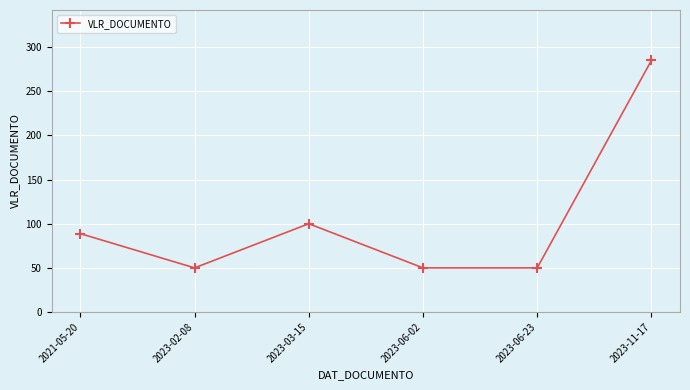

At which category does the chart reach its peak across all series?

2023-11-17